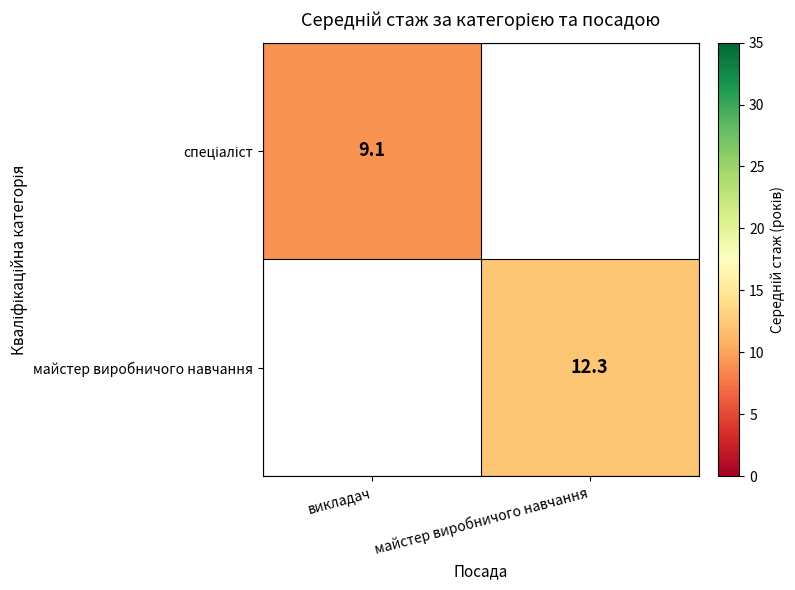

What is the greatest value displayed?

12.3